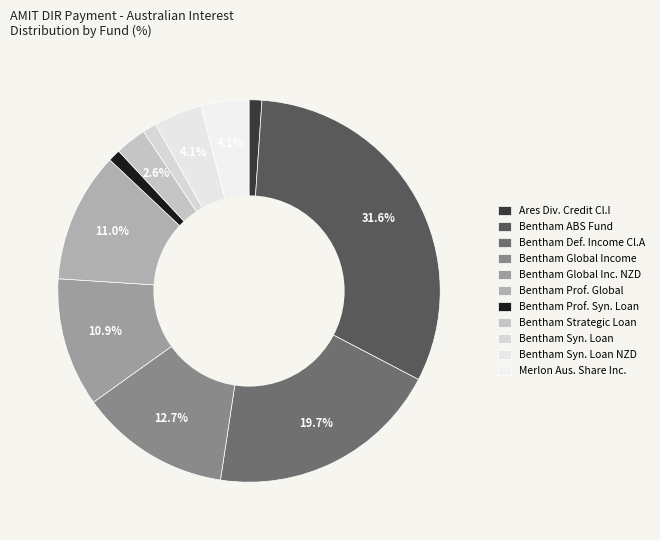

What is the smallest slice in the pie chart?

Bentham Professional Syndicated Loan A